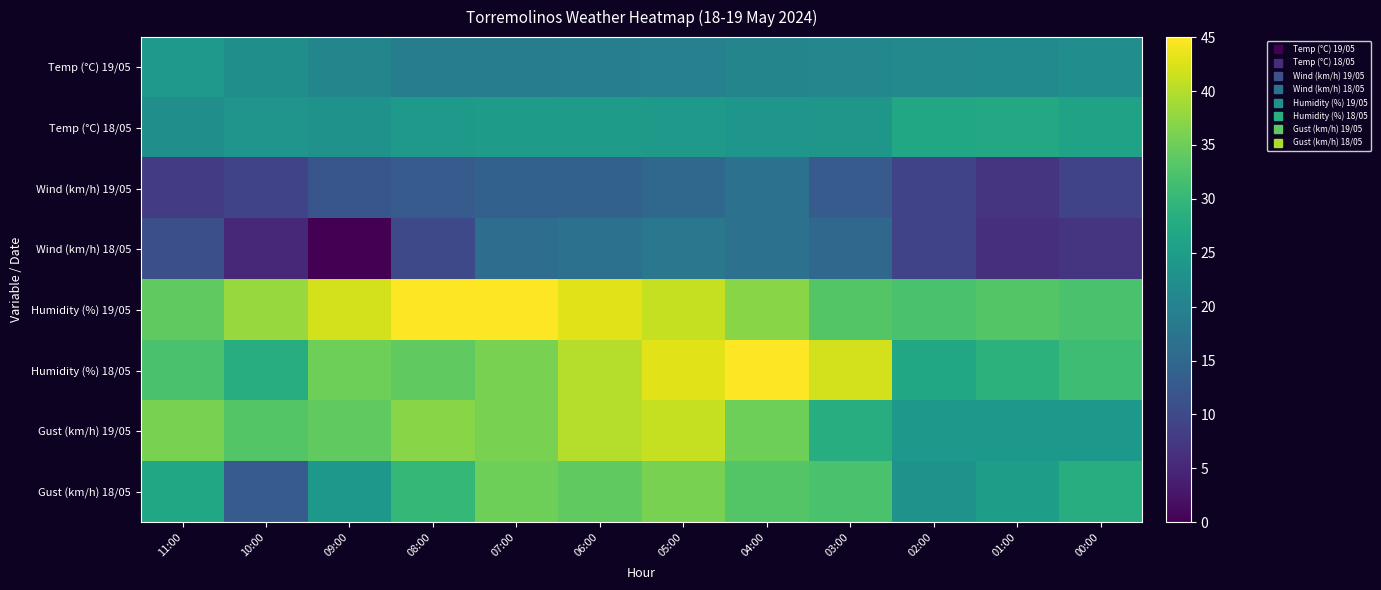

Between 11:00 and 10:00, which series saw the biggest shift?

Gust (km/h) 18/05